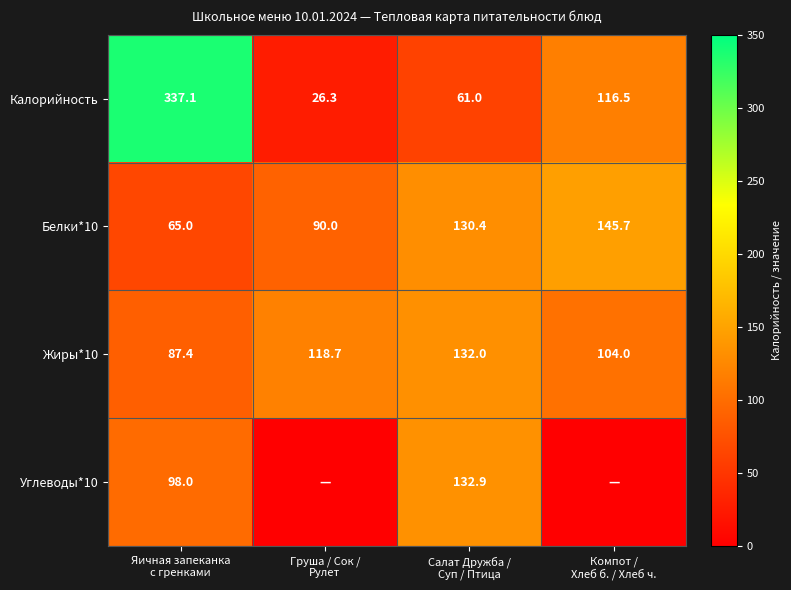

Count the Жиры*10 values in the range 104 to 132.

3